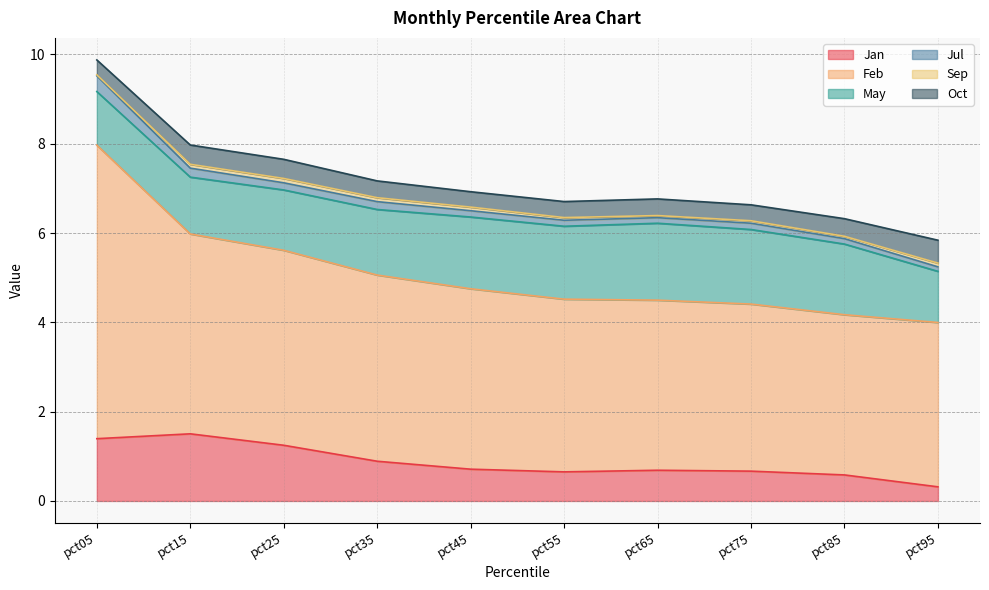

Reading right to left, transcribe all the data shown in this chart.

Jan: pct95=0.3	pct85=0.6	pct75=0.7	pct65=0.7	pct55=0.7	pct45=0.7	pct35=0.9	pct25=1.2	pct15=1.5	pct05=1.4
Feb: pct95=3.7	pct85=3.6	pct75=3.7	pct65=3.8	pct55=3.9	pct45=4.0	pct35=4.2	pct25=4.4	pct15=4.5	pct05=6.6
May: pct95=1.1	pct85=1.6	pct75=1.7	pct65=1.7	pct55=1.6	pct45=1.6	pct35=1.5	pct25=1.4	pct15=1.3	pct05=1.2
Jul: pct95=0.1	pct85=0.1	pct75=0.1	pct65=0.1	pct55=0.1	pct45=0.1	pct35=0.2	pct25=0.2	pct15=0.2	pct05=0.4
Sep: pct95=0.1	pct85=0.1	pct75=0.1	pct65=0.0	pct55=0.1	pct45=0.1	pct35=0.1	pct25=0.1	pct15=0.1	pct05=0.0
Oct: pct95=0.5	pct85=0.4	pct75=0.4	pct65=0.4	pct55=0.4	pct45=0.3	pct35=0.4	pct25=0.4	pct15=0.4	pct05=0.3